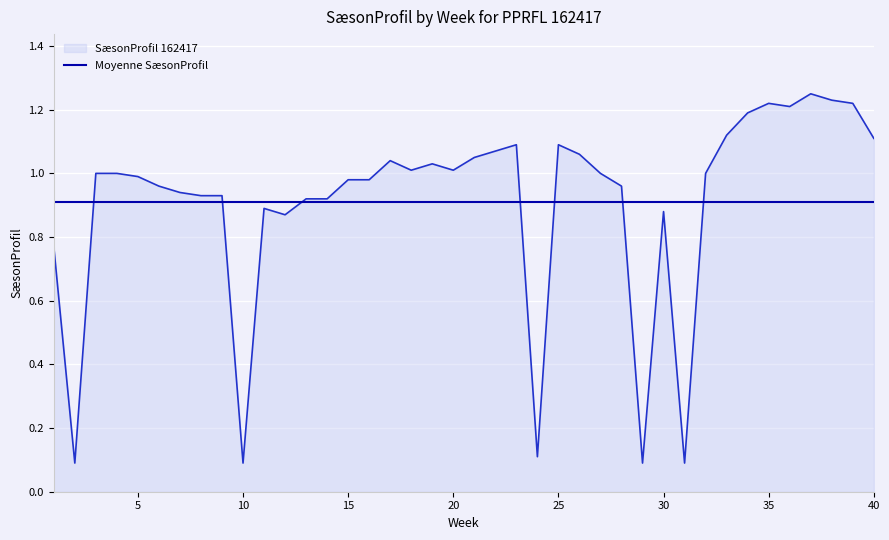

Rank the series by their maximum value, from lowest to highest.

Moyenne SæsonProfil, SæsonProfil 162417